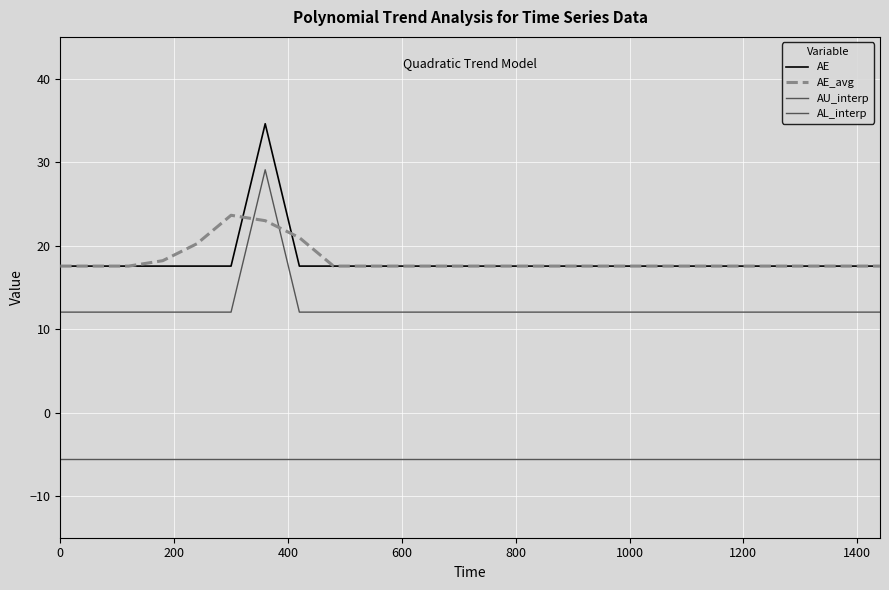

What is the minimum value for AE_avg?

17.5